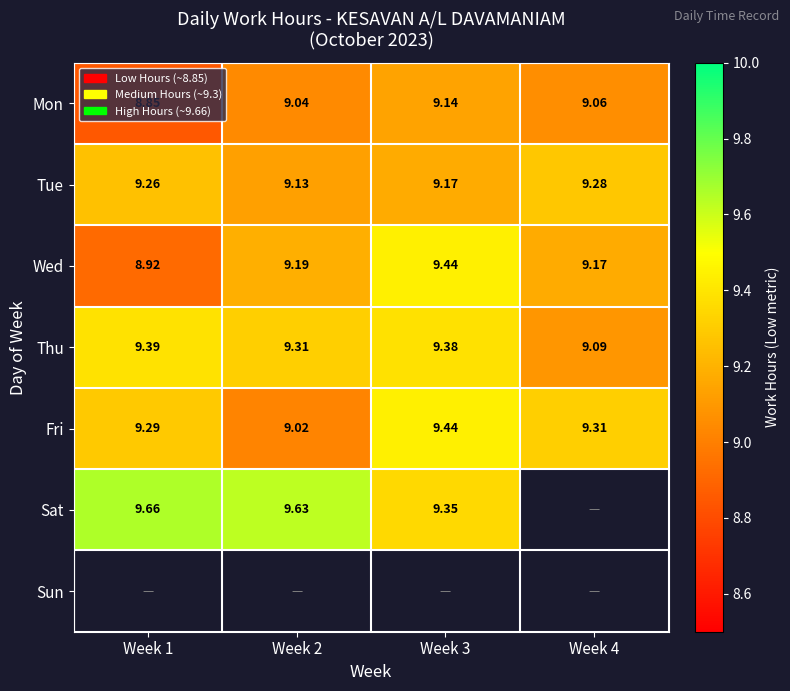

The value of Mon at Week 1 is 8.8. True or false?

True